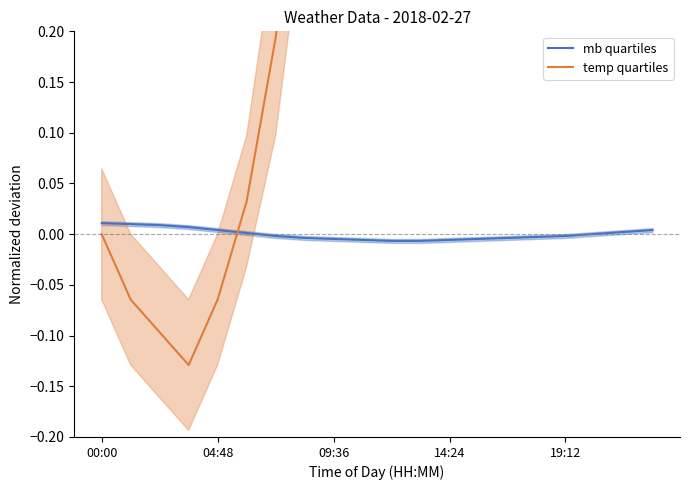

How many lines are shown in the chart?

2